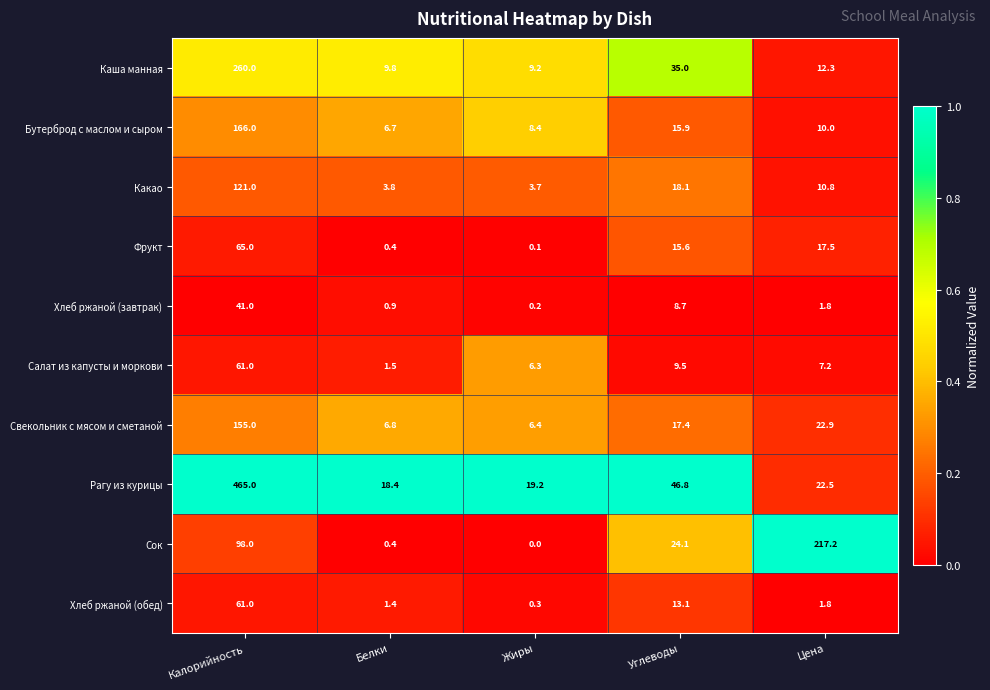

What is the greatest value displayed?

465.0